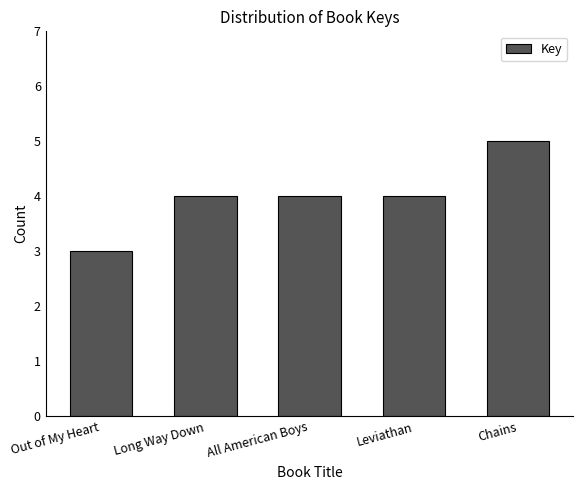

Reading left to right, list all the values displayed in this chart.

3	4	4	4	5